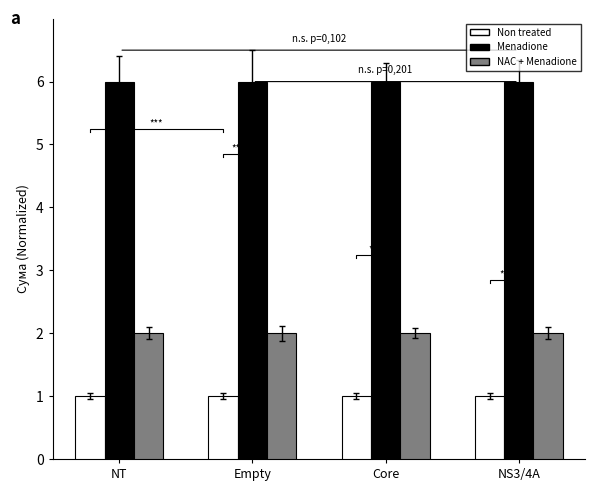

Which series has the largest range (max minus min)?

Non treated